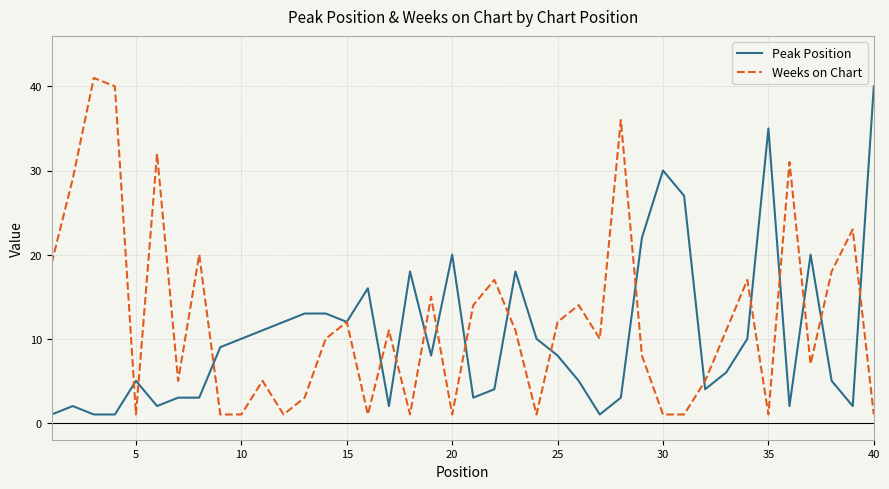

How many interior local peaks does the Peak Position series have?

9